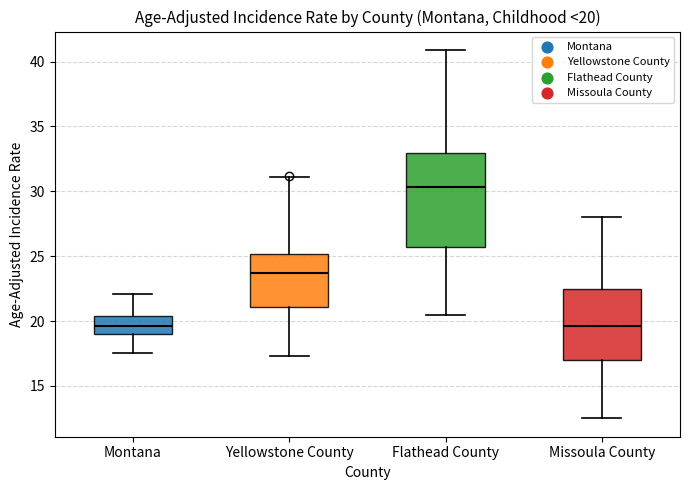

Comparing the boxes themselves (not the whiskers), which one is the tallest?

Flathead County